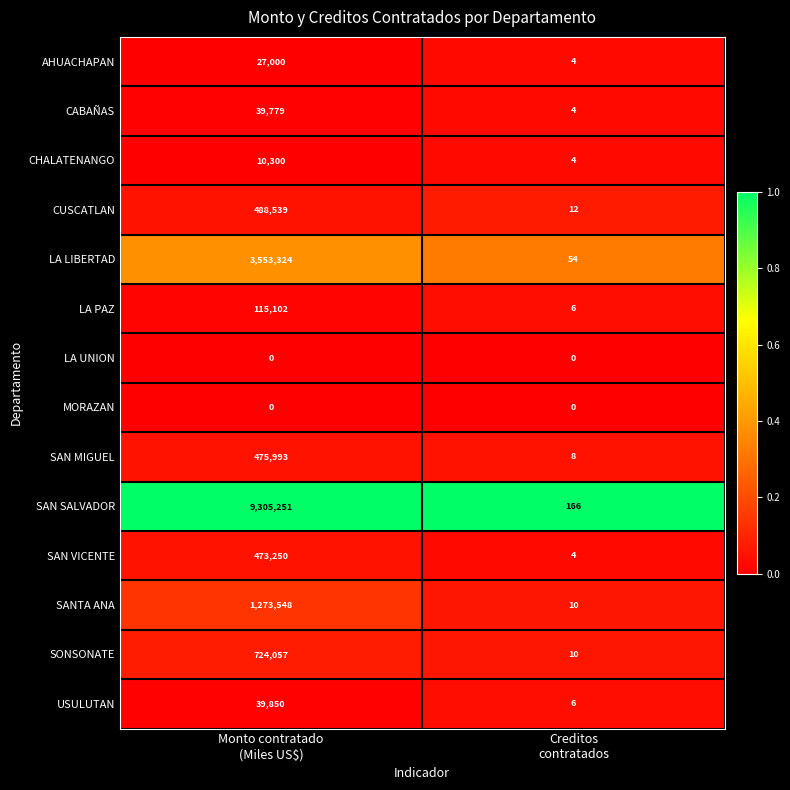

Which series has the largest total across all categories?

SAN SALVADOR